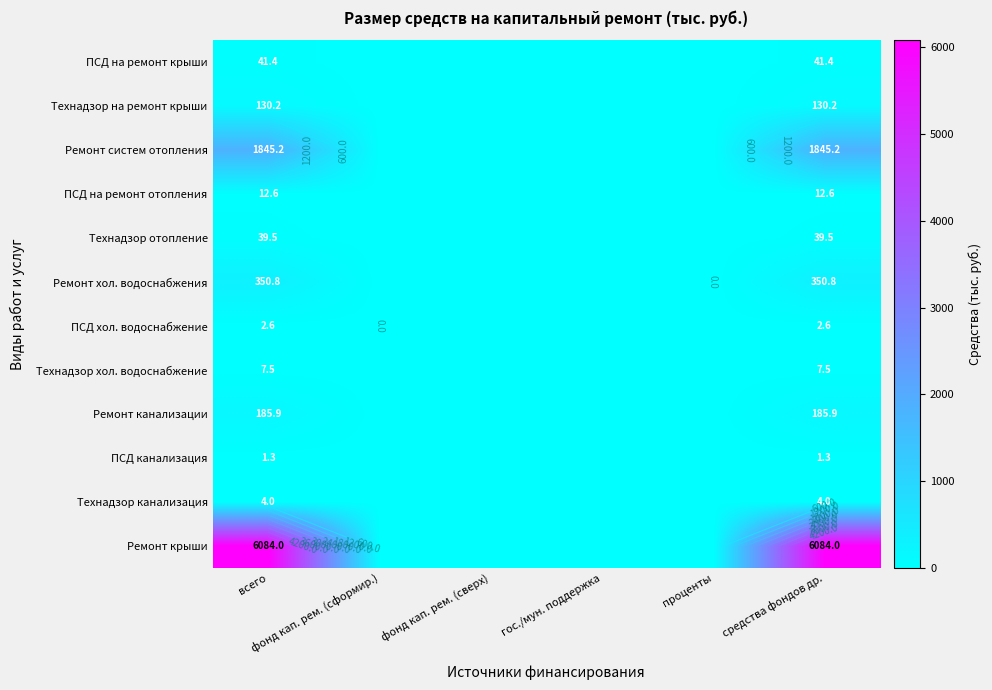

True or false: Технадзор канализация has a value of 2.7 at гос./мун. поддержка.

False